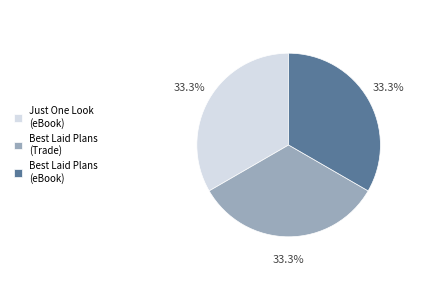

The Best Laid Plans (eBook) slice represents 33% of the pie. True or false?

True